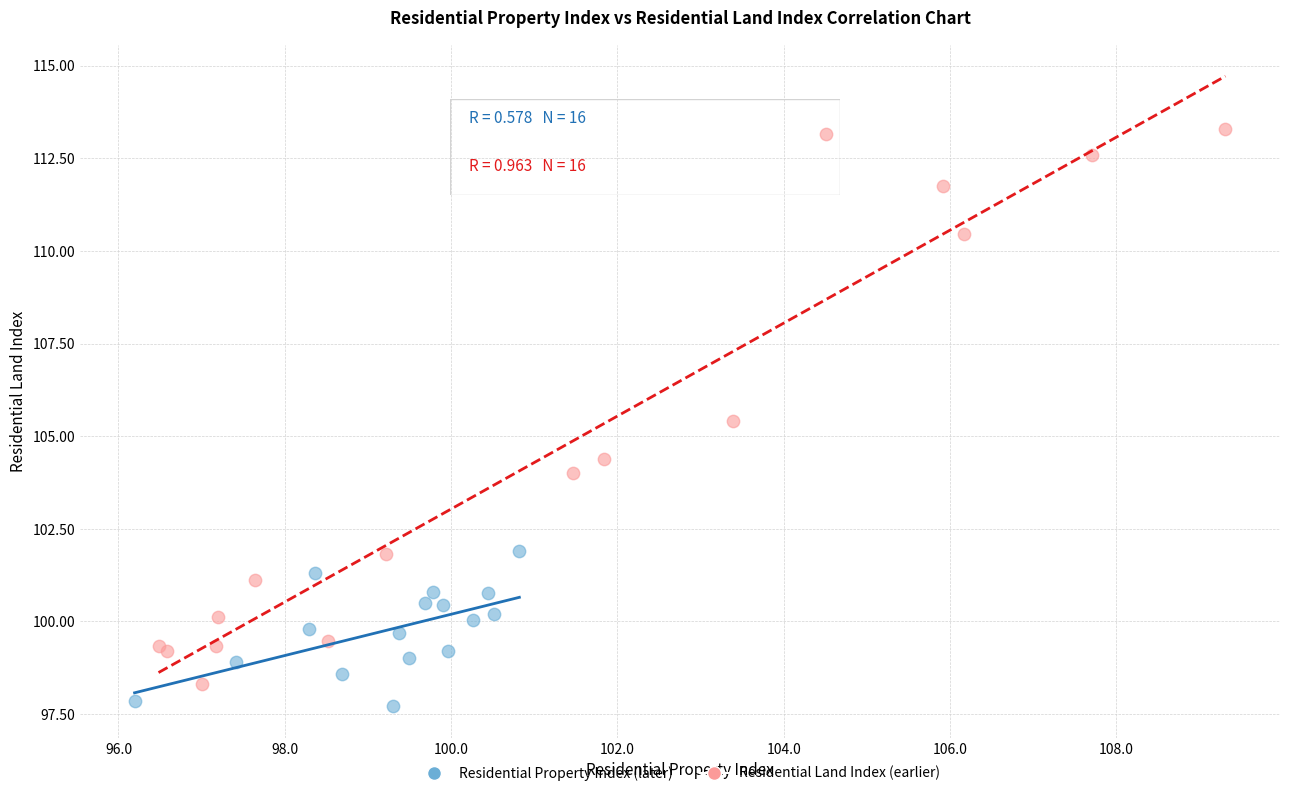

Which series contains the lowest Y value?

Residential Property Index (later)